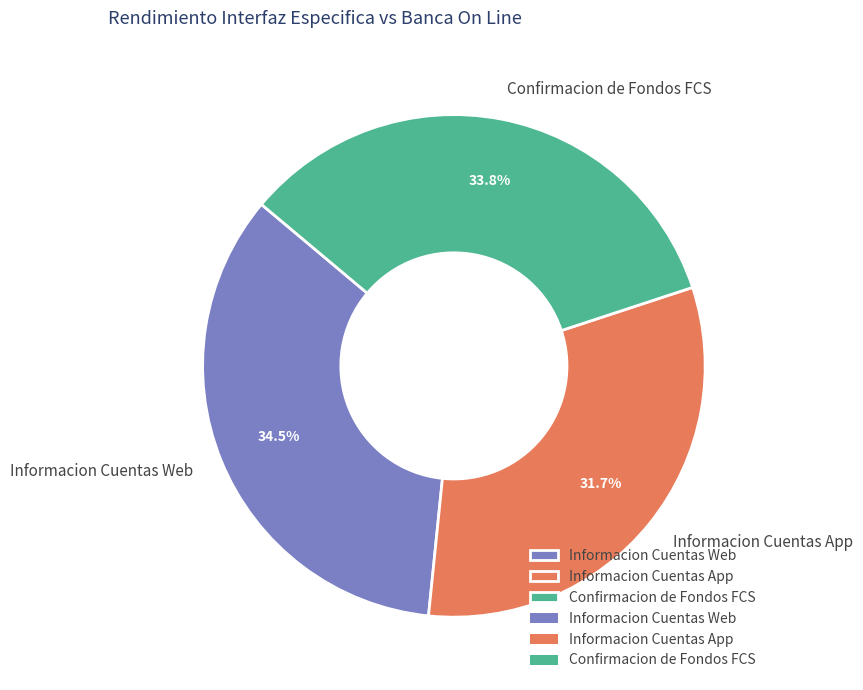

Rank the categories by value from highest to lowest.

Informacion Cuentas Web, Confirmacion de Fondos FCS, Informacion Cuentas App